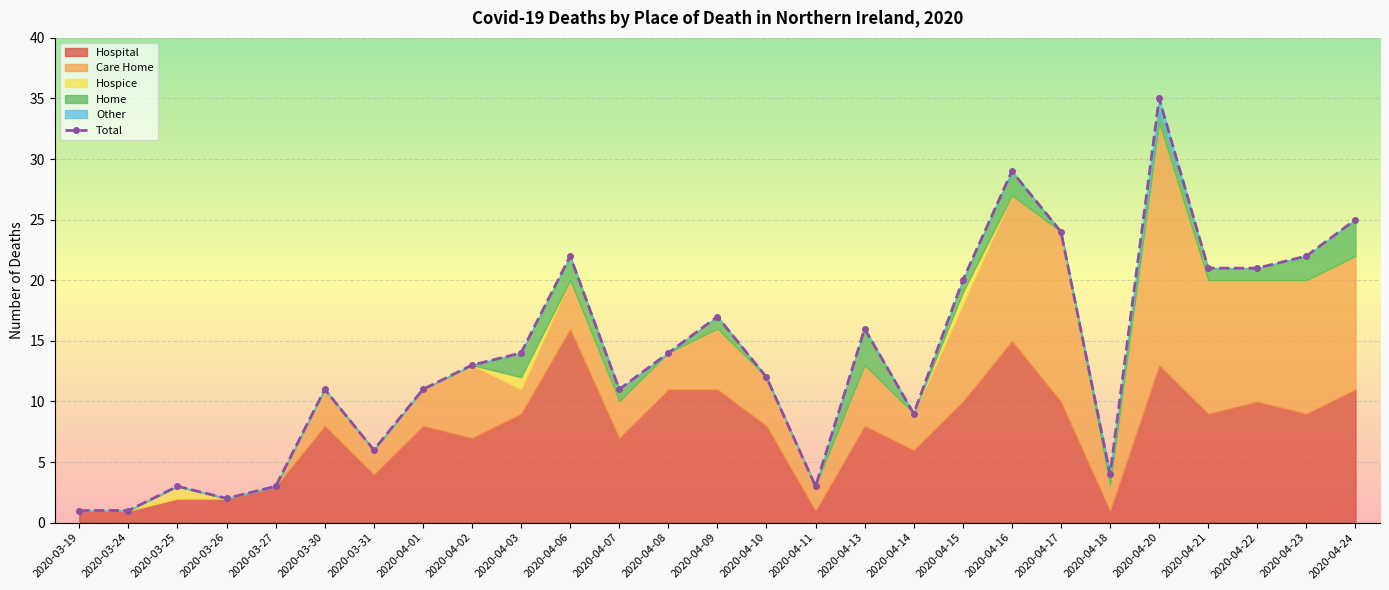

Approximately how many times larger is the value at 2020-04-02 compared to 2020-03-25?

4.3